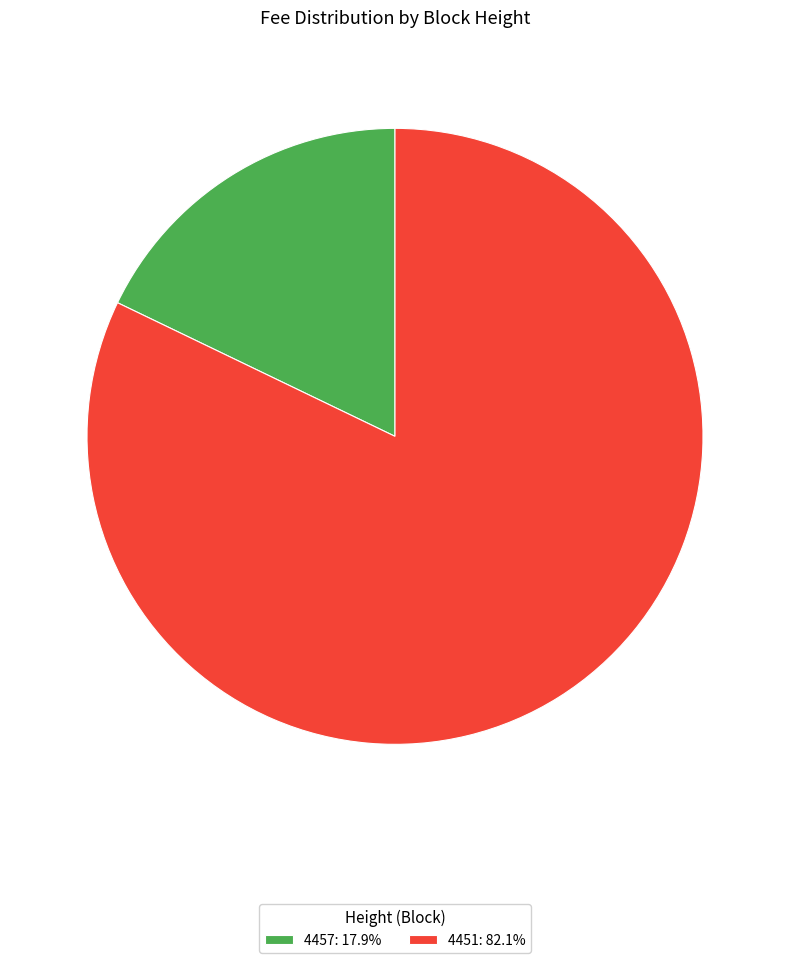

What is the largest slice in the pie chart?

4451